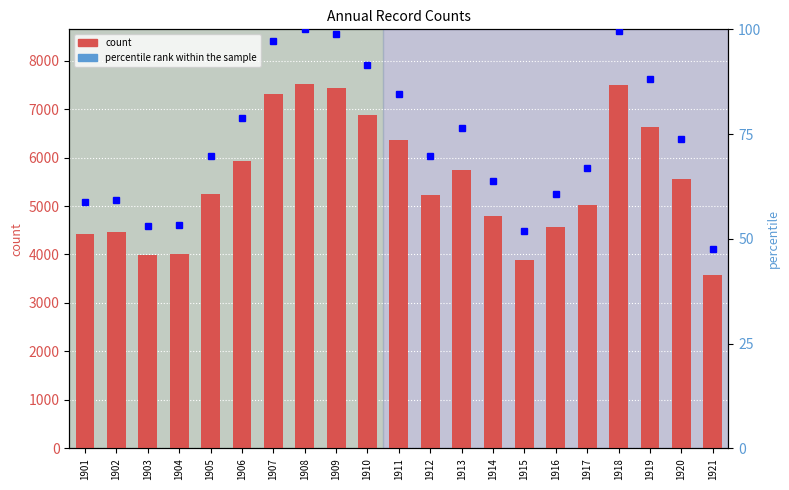

At how many categories does at least one series exceed 68?

21